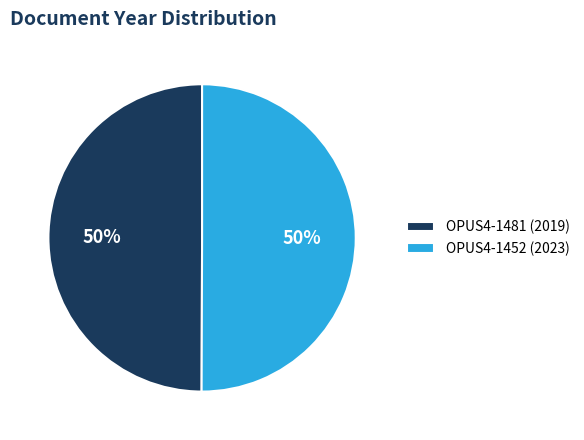

To the nearest percent, what is the average slice percentage?

50%